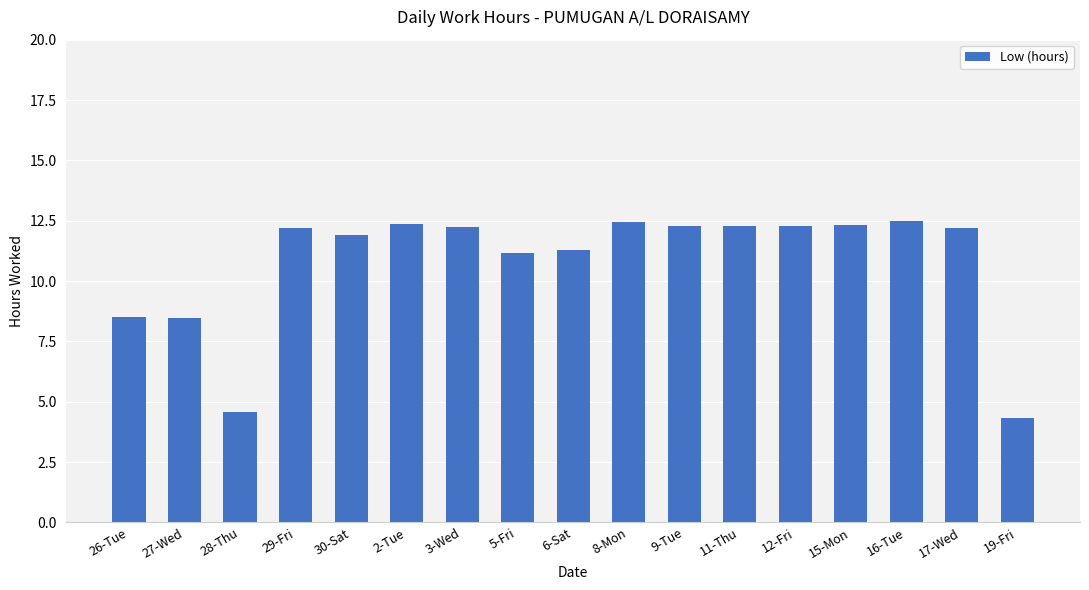

How many categories are shown in the chart?

17